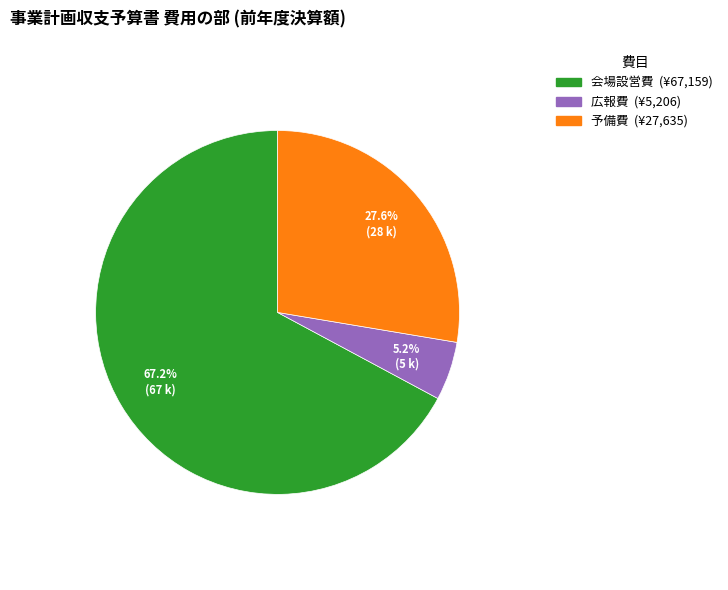

Count the number of slices in the pie.

3